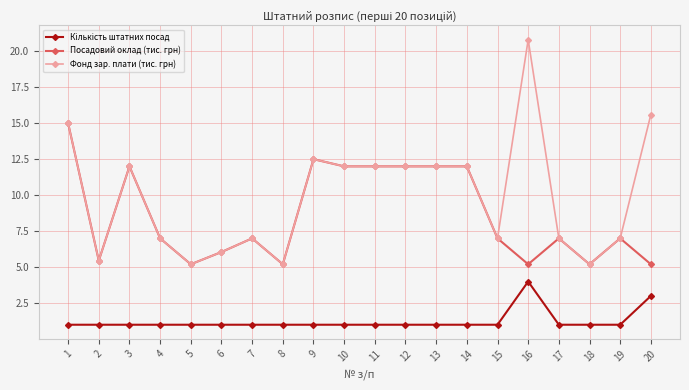

The Посадовий оклад (тис. грн) series shows 23.3 at 1. True or false?

False